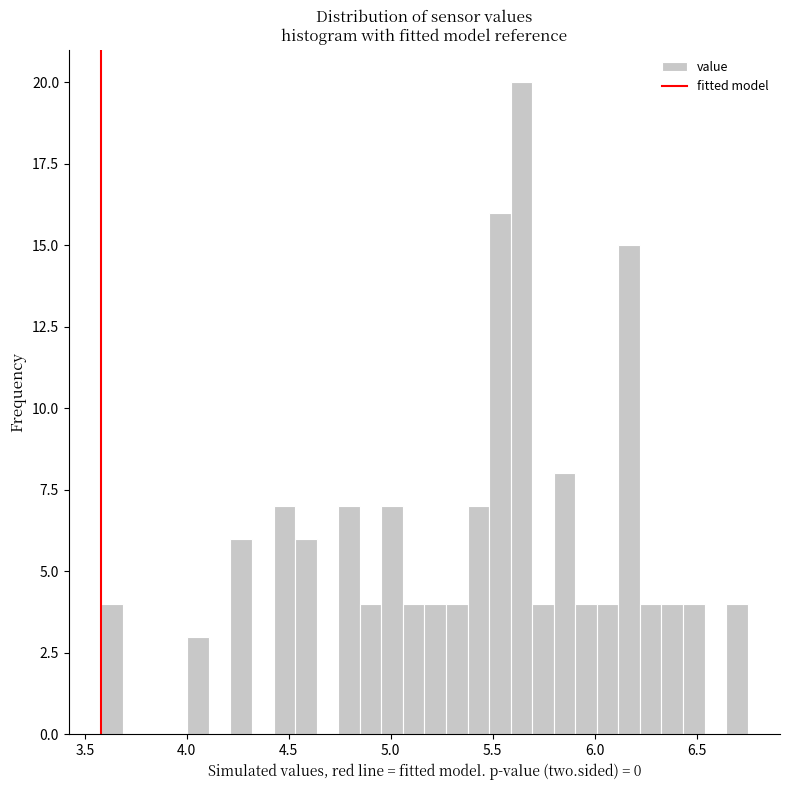

Read against the x-axis, roughly where is the centre of the tallest bar?

5.65